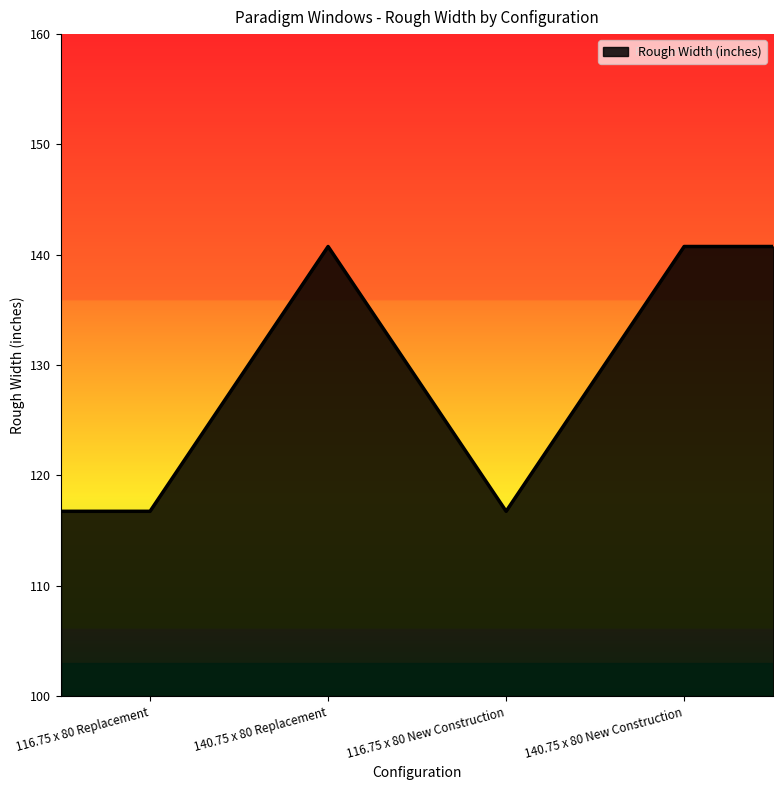

What is the sum of all values?

772.5